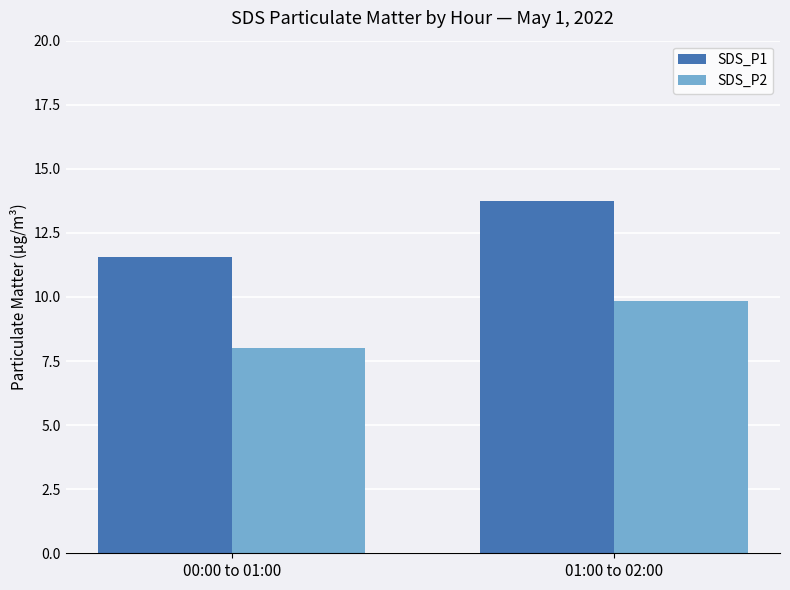

Rank the series by their average value, from highest to lowest.

SDS_P1, SDS_P2